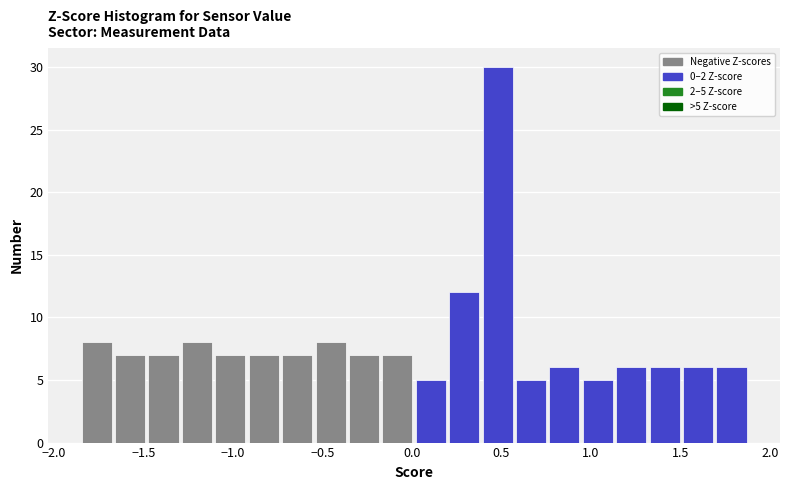

Around what value on the x-axis is the tallest bar? Give the approximate position of its centre, as read against the axis.

0.50